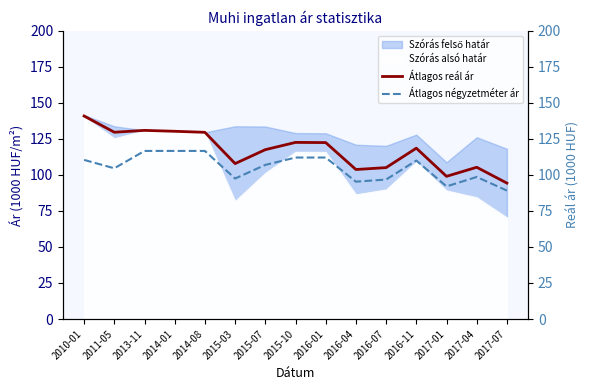

Rank the series at 2017-07 from highest to lowest value.

Átlagos reál ár, Átlagos négyzetméter ár